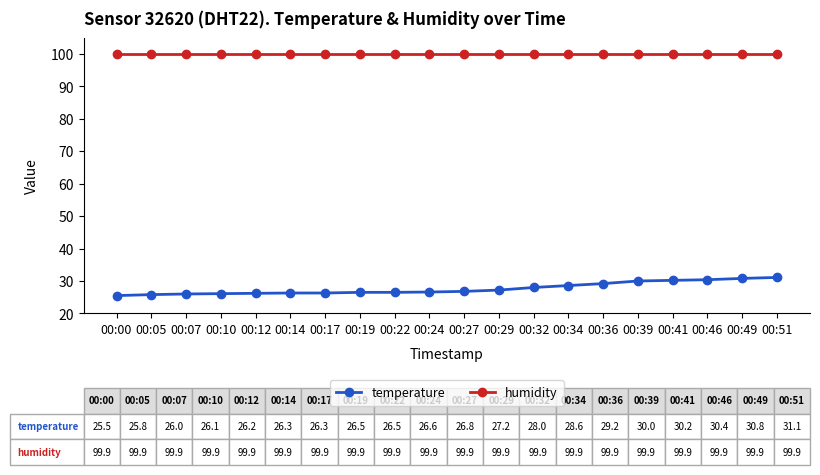

What is the maximum value shown in the chart?

99.9